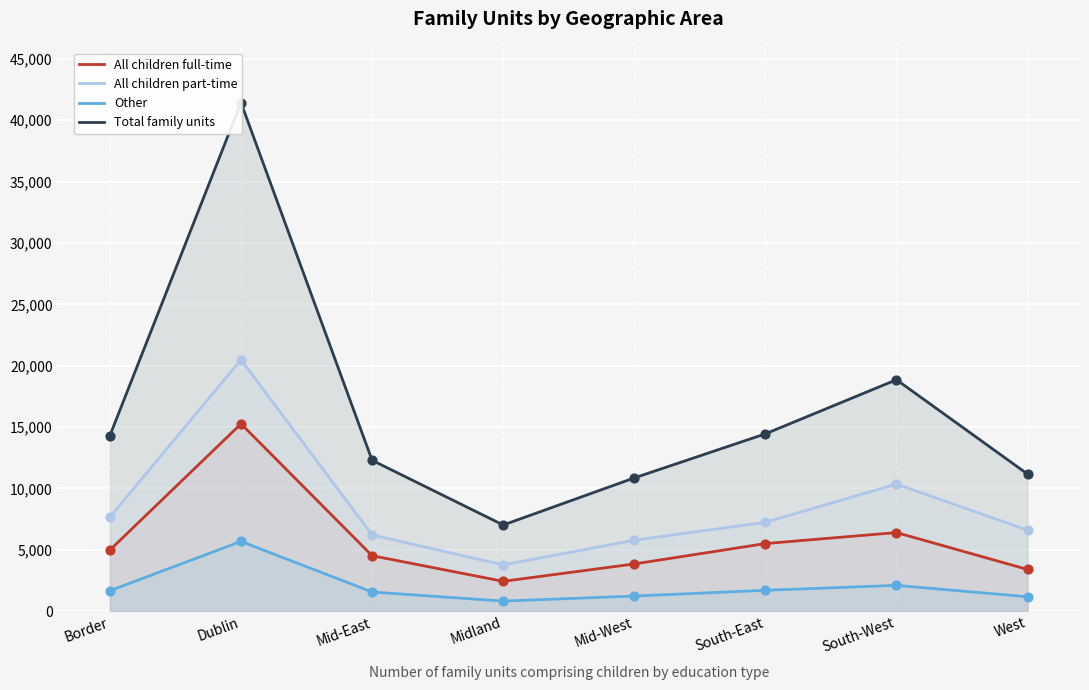

At how many categories does at least one series exceed 24636?

1